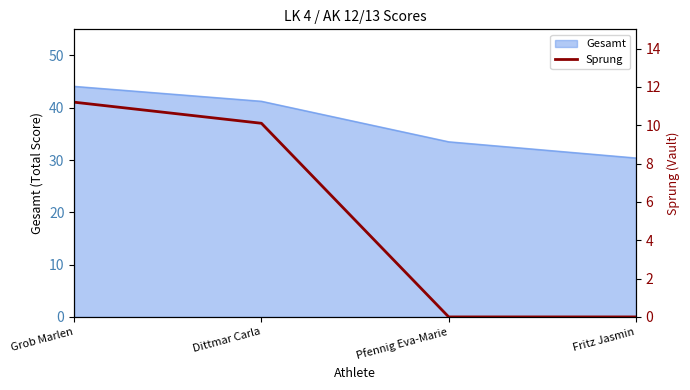

The value of Gesamt at Grob Marlen is 30.0. True or false?

False